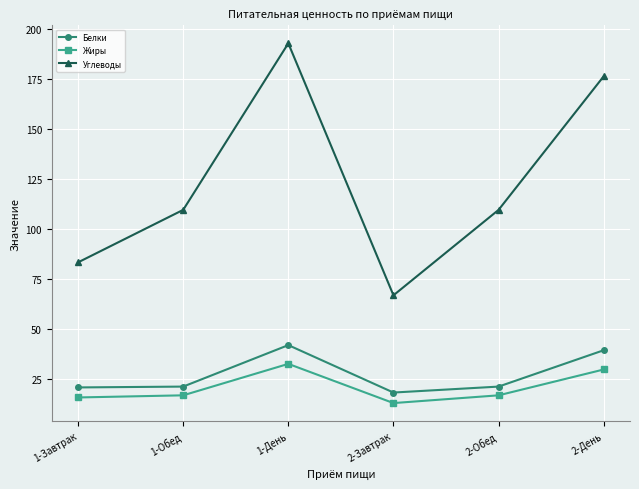

Which series has the largest range (max minus min)?

Углеводы